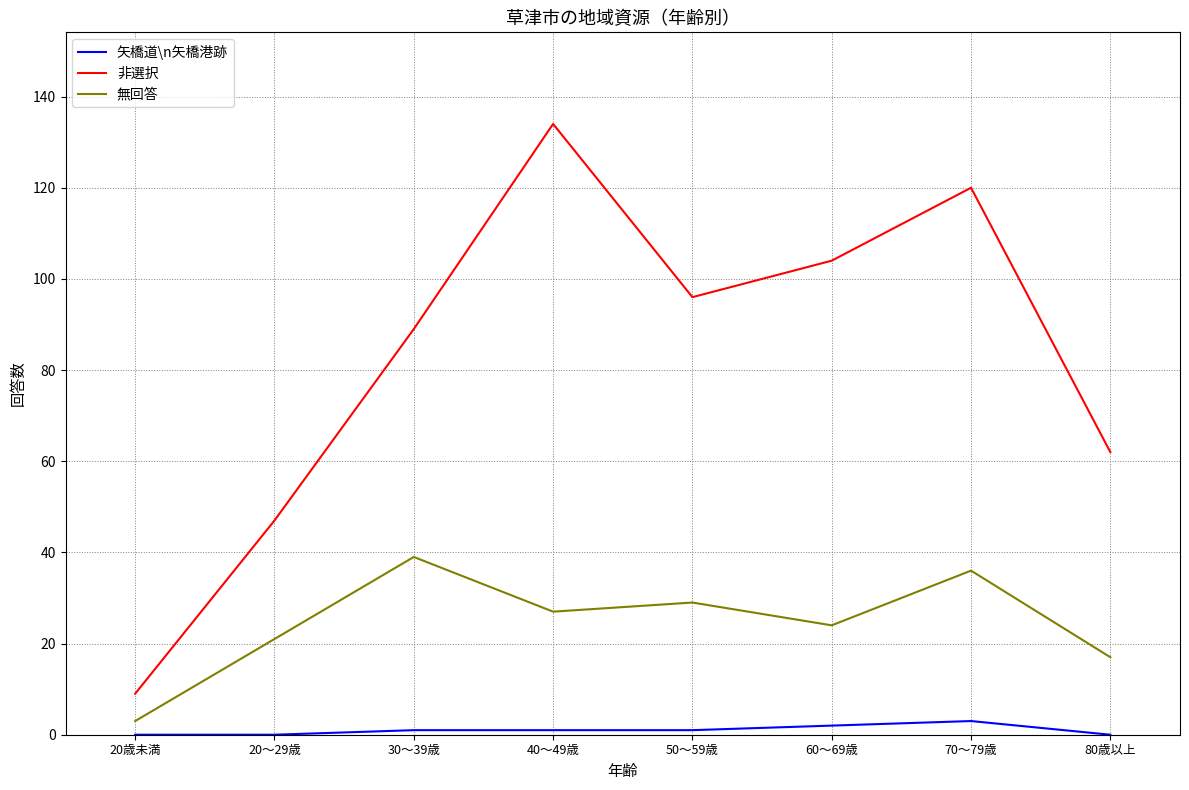

List the series in order of their overall mean, lowest first.

矢橋道\n矢橋港跡, 無回答, 非選択